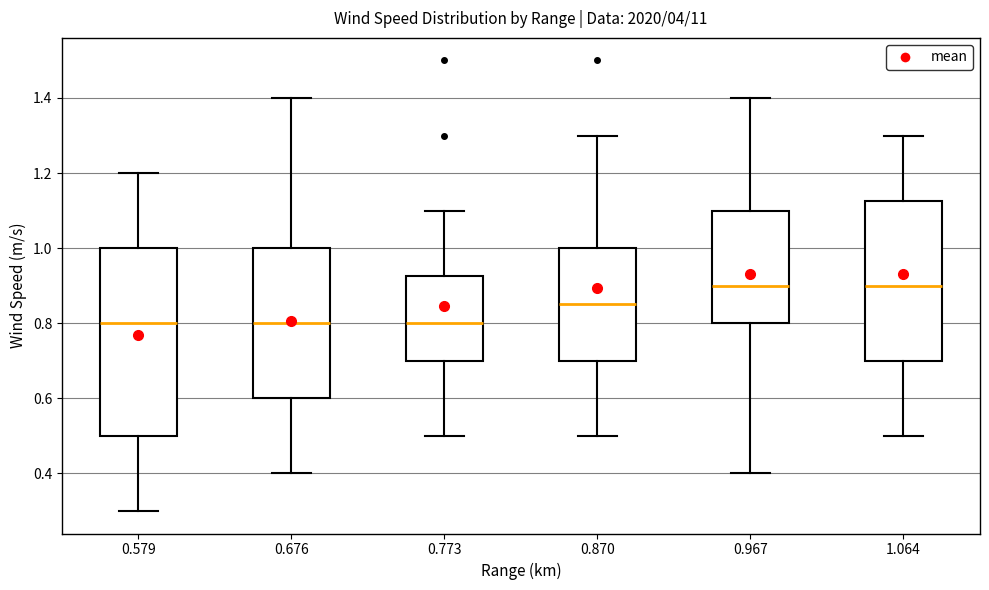

Reading left to right, transcribe this box plot: for each box, give where its median line is, the range the box spans, and where its two whiskers end, as read against the y-axis. The values are not printed on the chart, so give them approximately, as read against the axis.

0.579: median 0.80, box 0.50 to 1.00, whiskers 0.30 to 1.20
0.676: median 0.80, box 0.60 to 1.00, whiskers 0.40 to 1.40
0.773: median 0.80, box 0.70 to 0.92, whiskers 0.50 to 1.10
0.870: median 0.86, box 0.70 to 1.00, whiskers 0.50 to 1.30
0.967: median 0.90, box 0.80 to 1.10, whiskers 0.40 to 1.40
1.064: median 0.90, box 0.70 to 1.12, whiskers 0.50 to 1.30